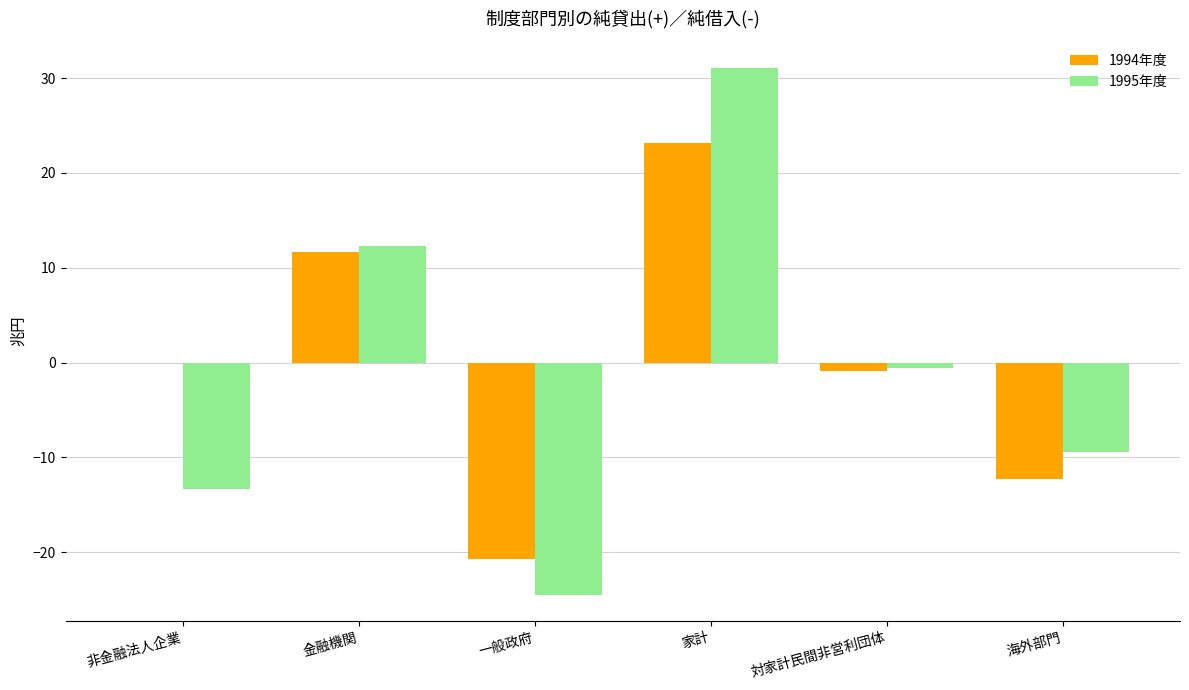

How many distinct data groups are displayed?

2